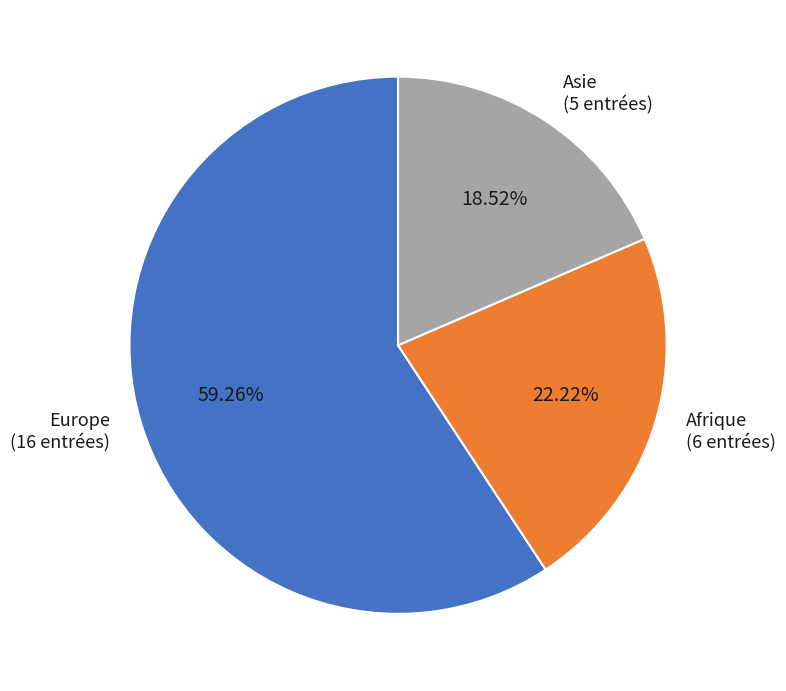

Count the number of slices in the pie.

3